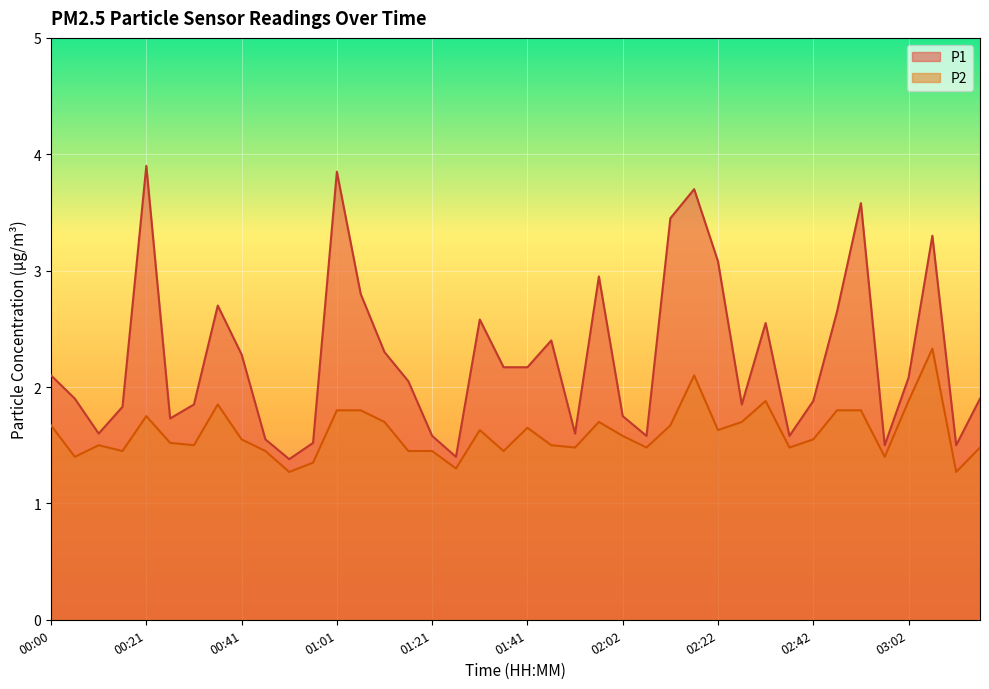

Rank the series at 00:26 from highest to lowest value.

P1, P2